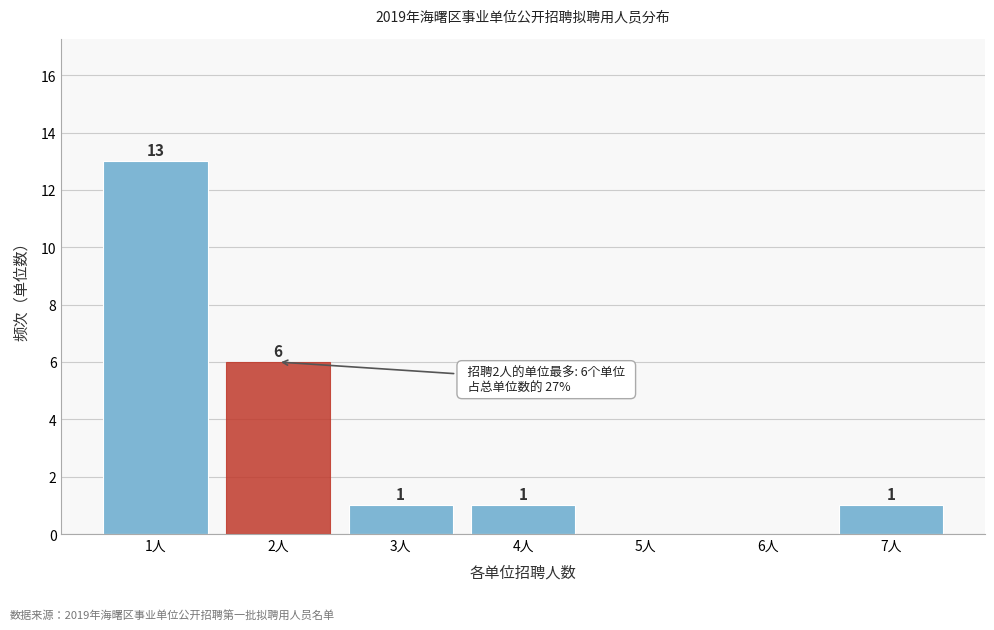

Reading left to right, what are all the values shown in this chart?

1人=13	2人=6	3人=1	4人=1	5人=0	6人=0	7人=1